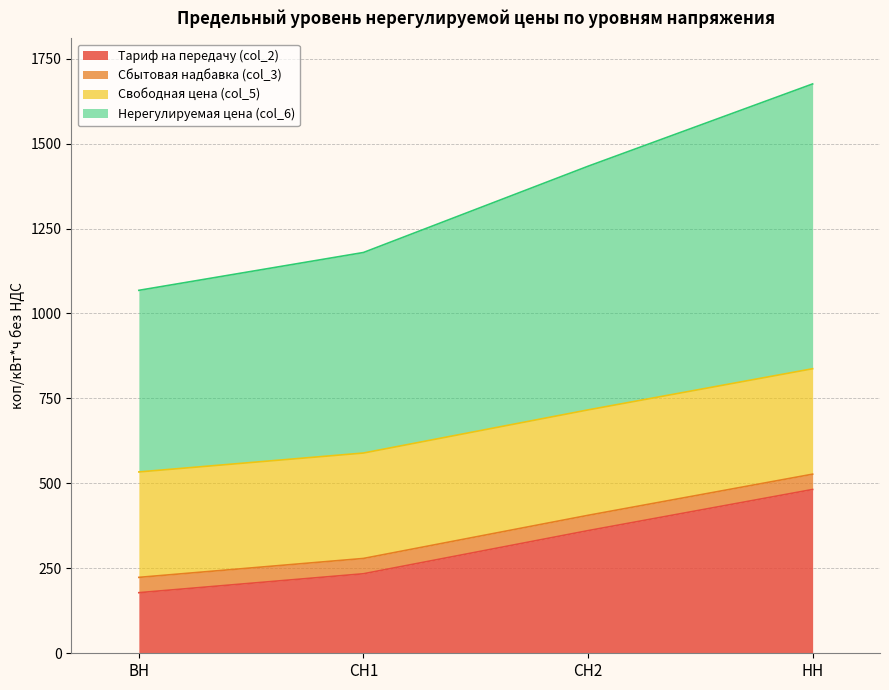

Is it true that Тариф на передачу (col_2) equals 482.0 at НН?

True